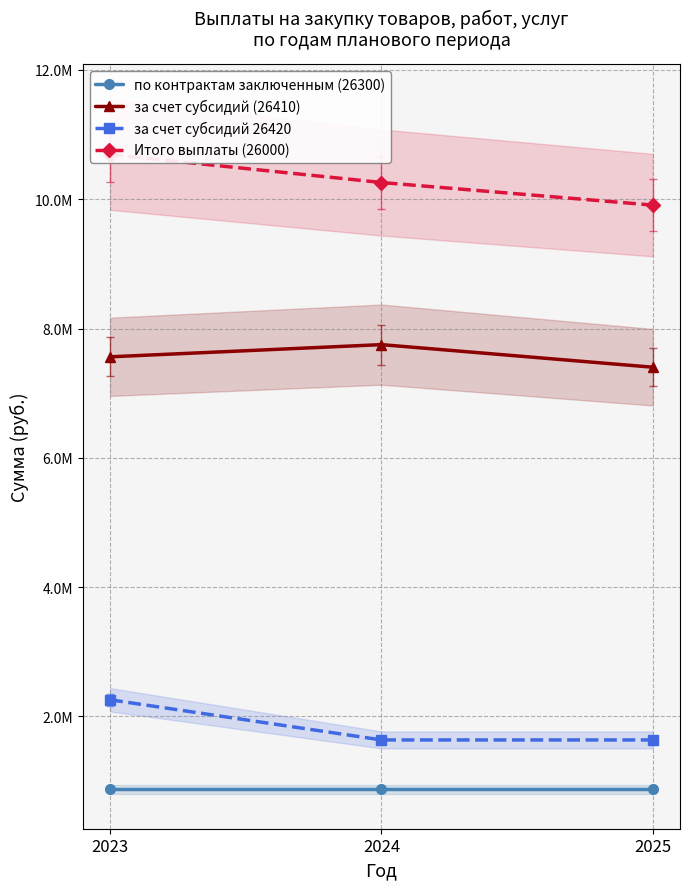

What is the approximate value of Итого выплаты (26000) at 2025?

9909176.0